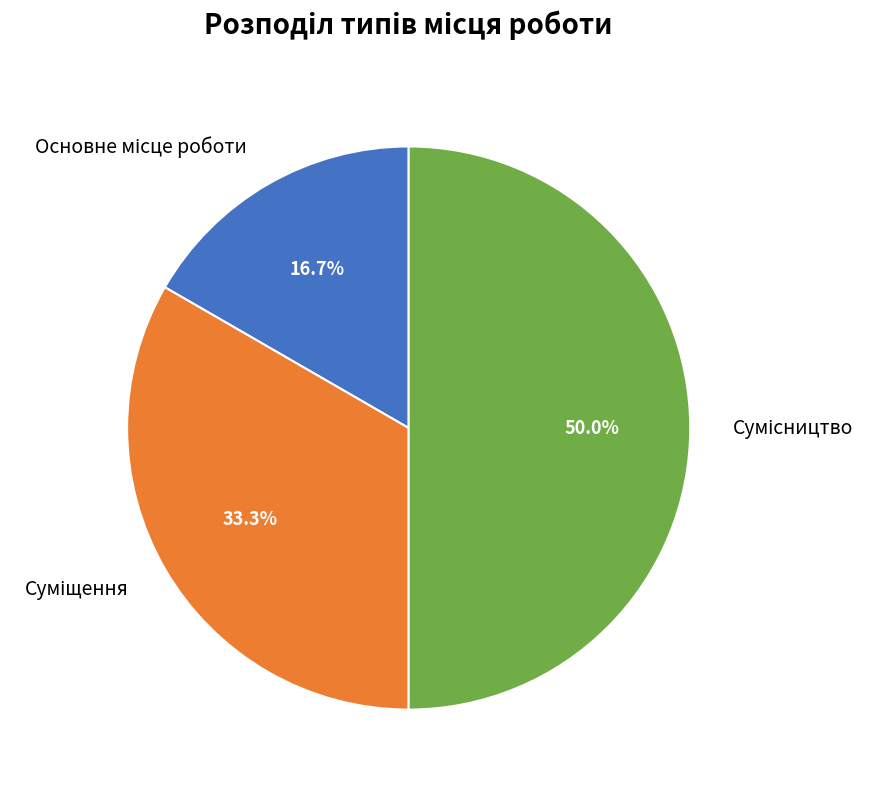

Is it true that Основне місце роботи is 3% of the pie?

False